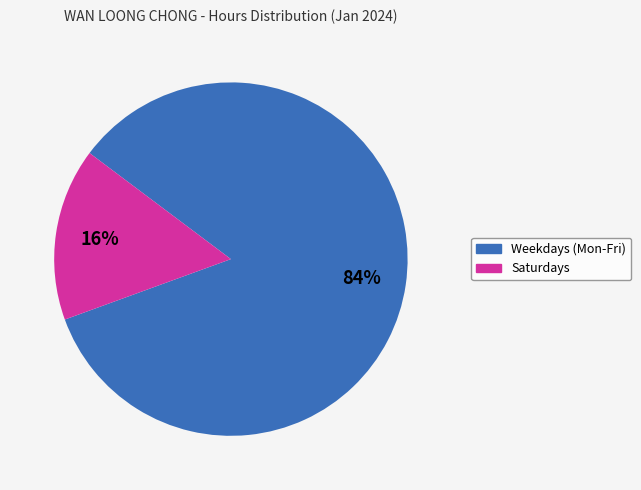

To the nearest percent, what is the average slice percentage?

50%